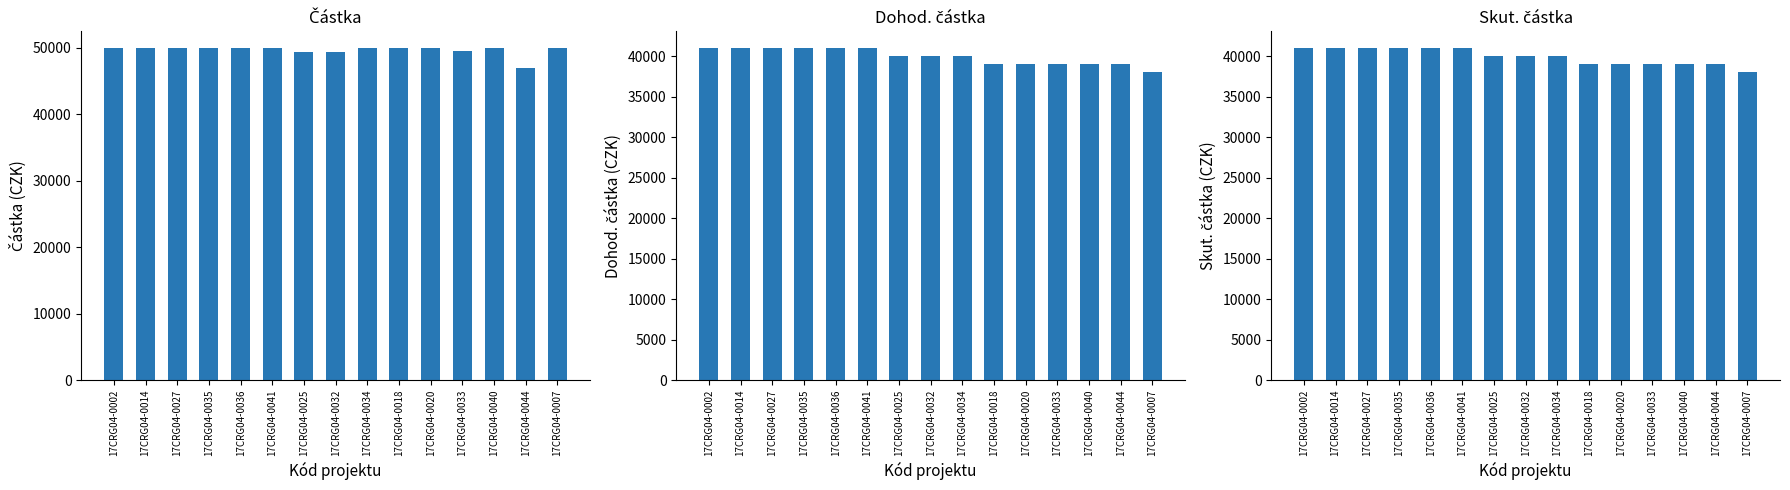

How many distinct data groups are displayed?

3